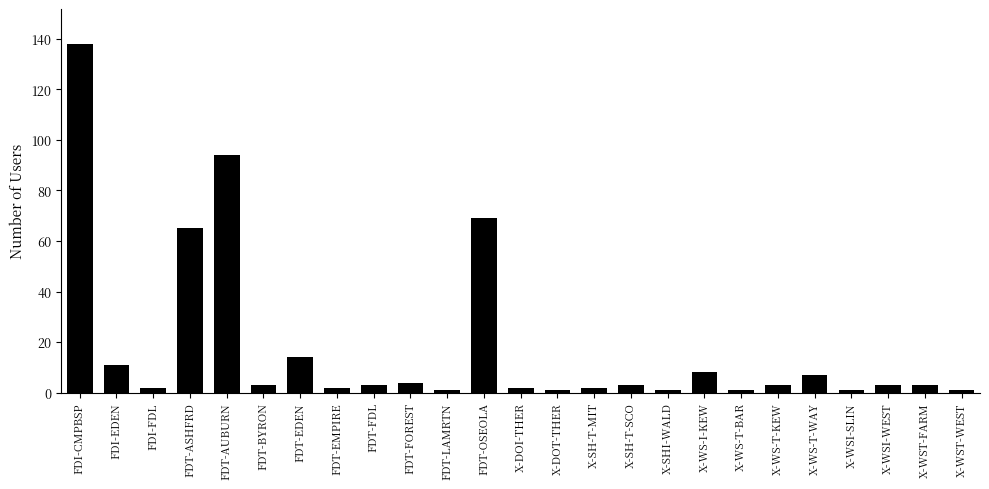

Approximately how many times larger is the value at FDT-FOREST compared to X-WS-T-WAY?

0.6